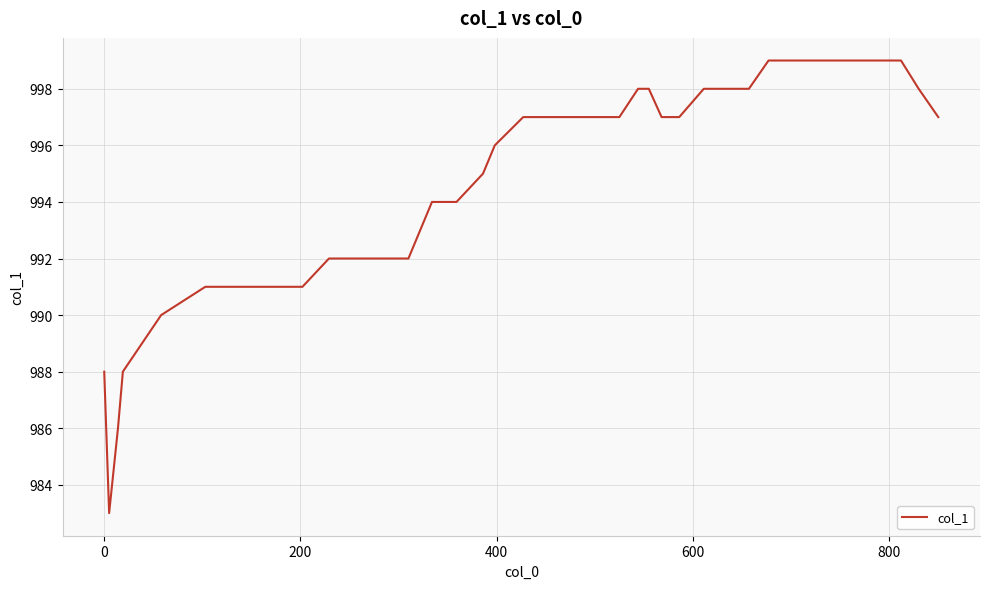

What is the difference between the maximum and minimum values?

16